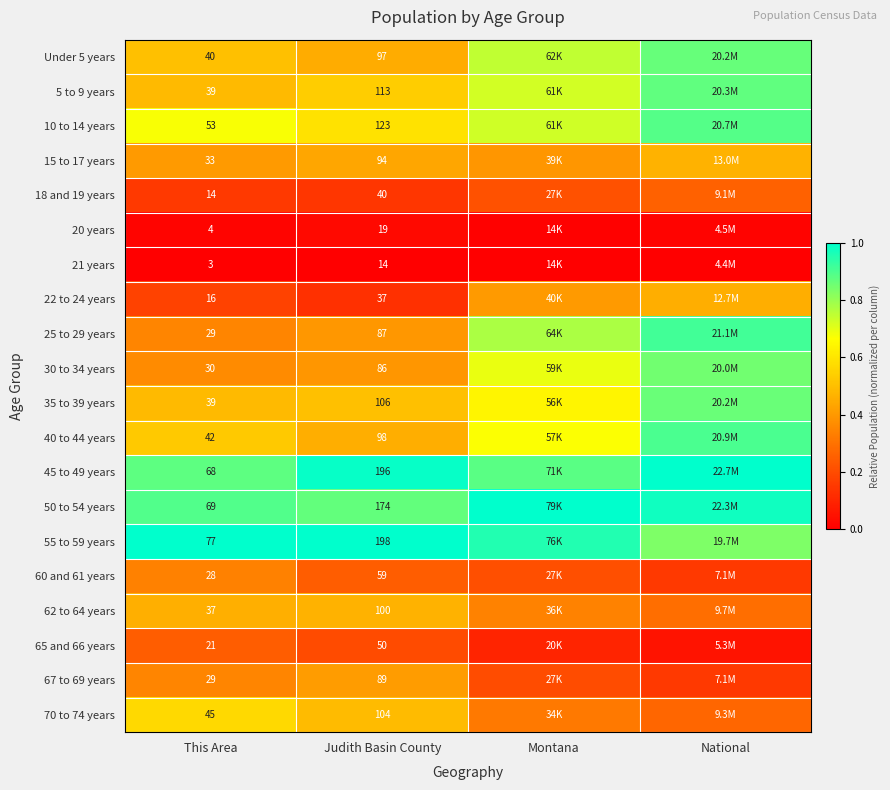

True or false: 22 to 24 years has a value of 0.2 at Montana.

False